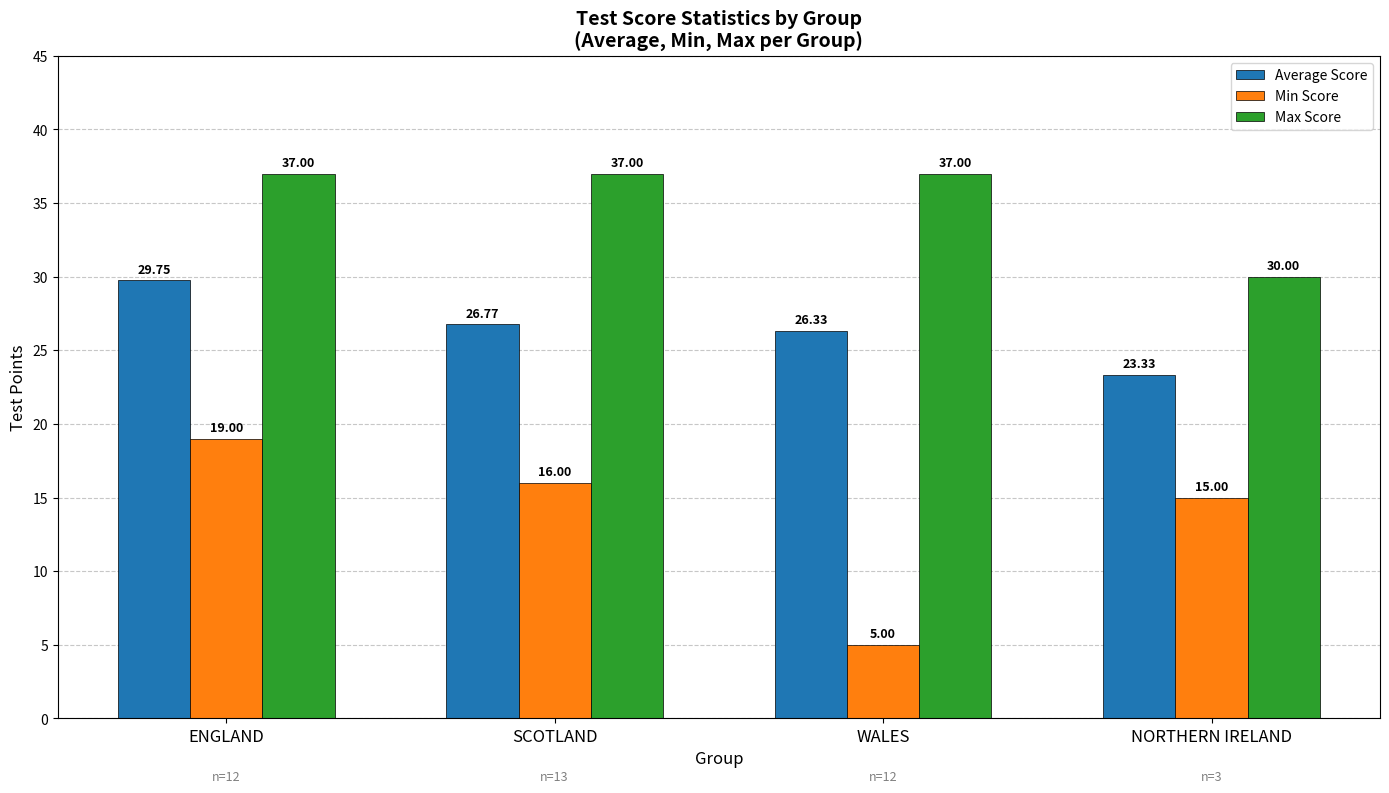

Count the number of data series in this chart.

3